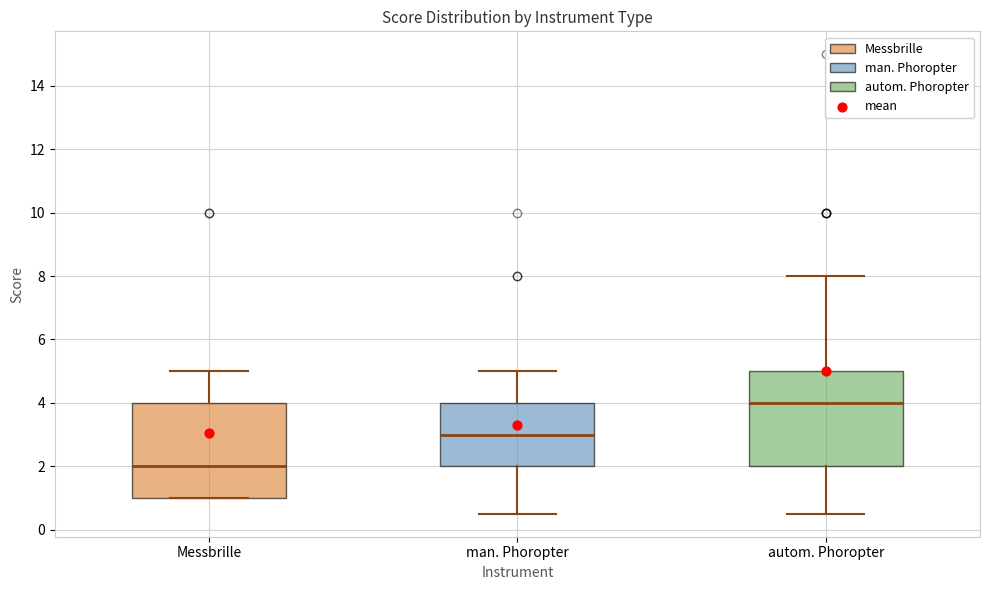

Reading left to right, read every box against the y-axis: the position of its median line, the range the box covers, and the ends of its whiskers. The values are not printed on the chart, so give them approximately, as read against the axis.

Messbrille: median 2.0, box 1.0 to 4.0, whiskers 1.0 to 5.0
man. Phoropter: median 3.0, box 2.0 to 4.0, whiskers 0.6 to 5.0
autom. Phoropter: median 4.0, box 2.0 to 5.0, whiskers 0.6 to 8.0